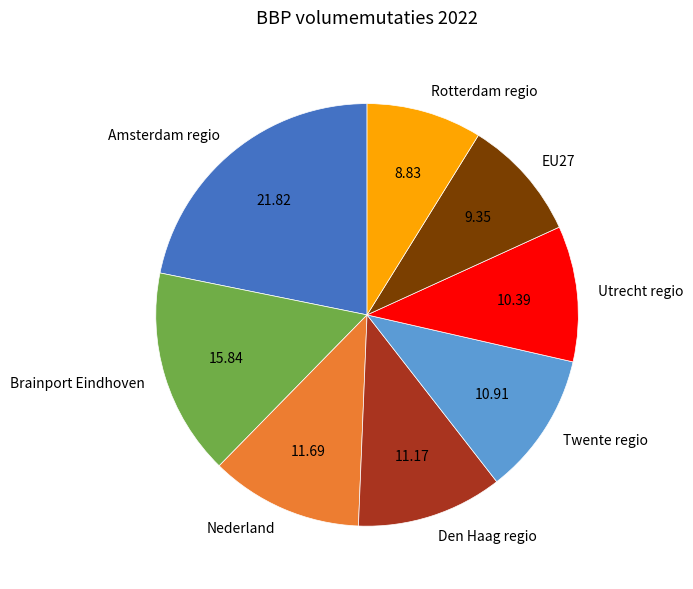

What is the largest slice in the pie chart?

Amsterdam regio